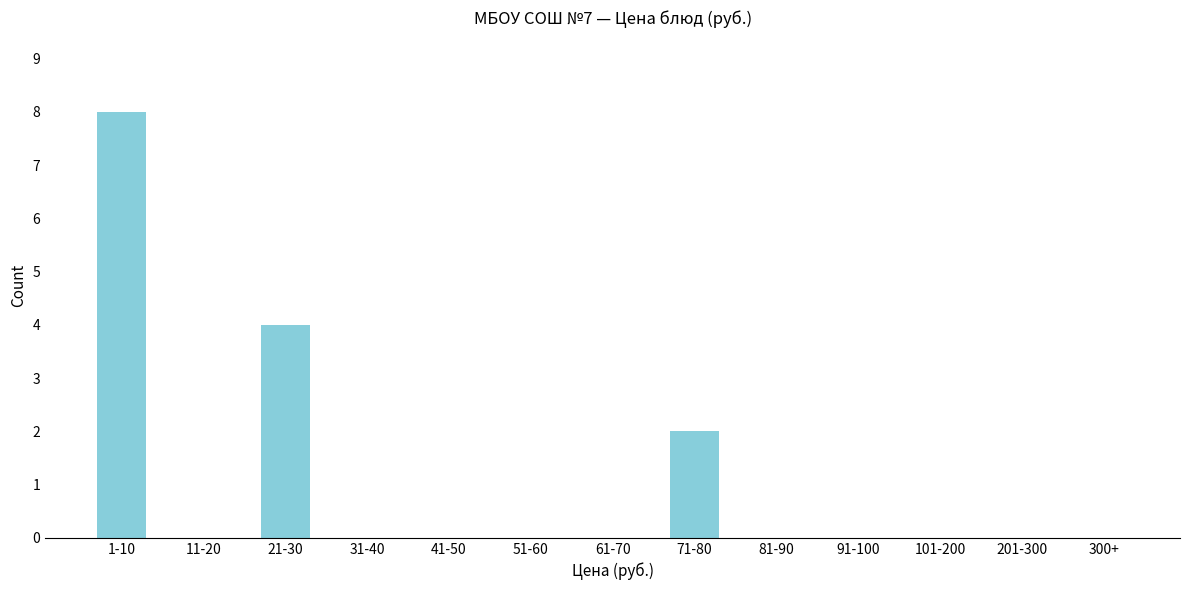

Reading right to left, transcribe all the data shown in this chart.

300+=0	201-300=0	101-200=0	91-100=0	81-90=0	71-80=2	61-70=0	51-60=0	41-50=0	31-40=0	21-30=4	11-20=0	1-10=8